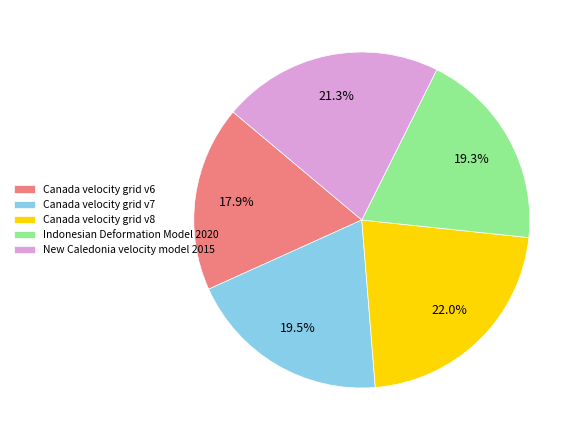

Do New Caledonia velocity model 2015 and Indonesian Deformation Model 2020 together represent more than half of the pie?

No